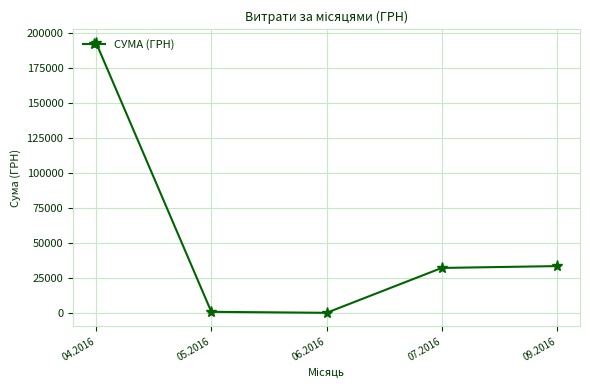

The chart shows a value of 32267.8 at 07.2016. True or false?

True